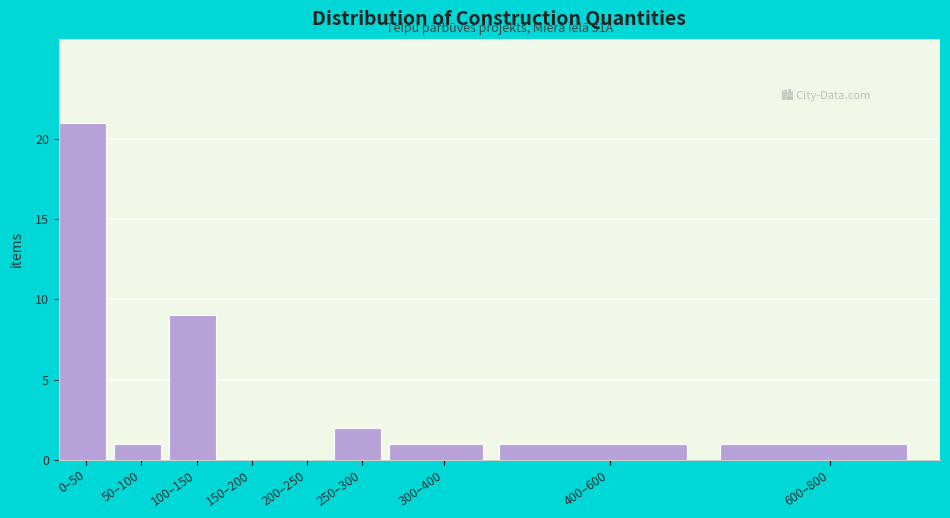

Reading right to left, what are all the values shown in this chart?

600–800=1	400–600=1	300–400=1	250–300=2	200–250=0	150–200=0	100–150=9	50–100=1	0–50=21